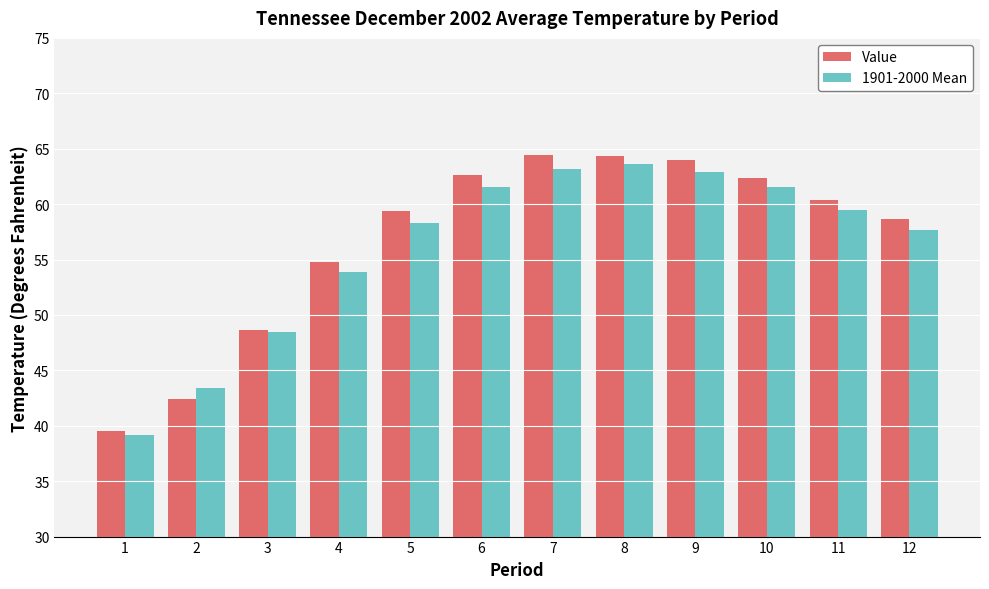

What is the total value across all series at 9?

126.9